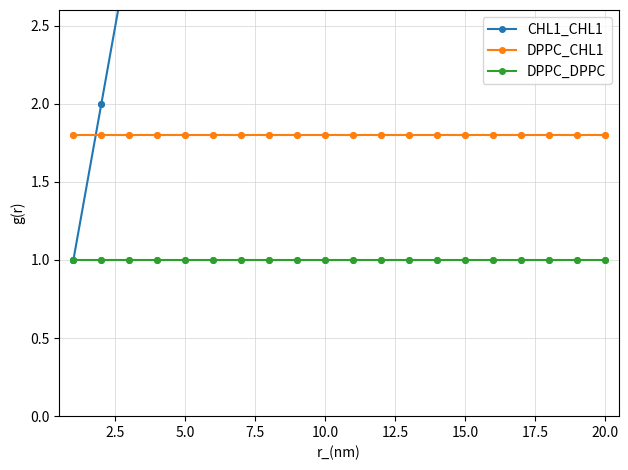

How many series are shown in this chart?

3